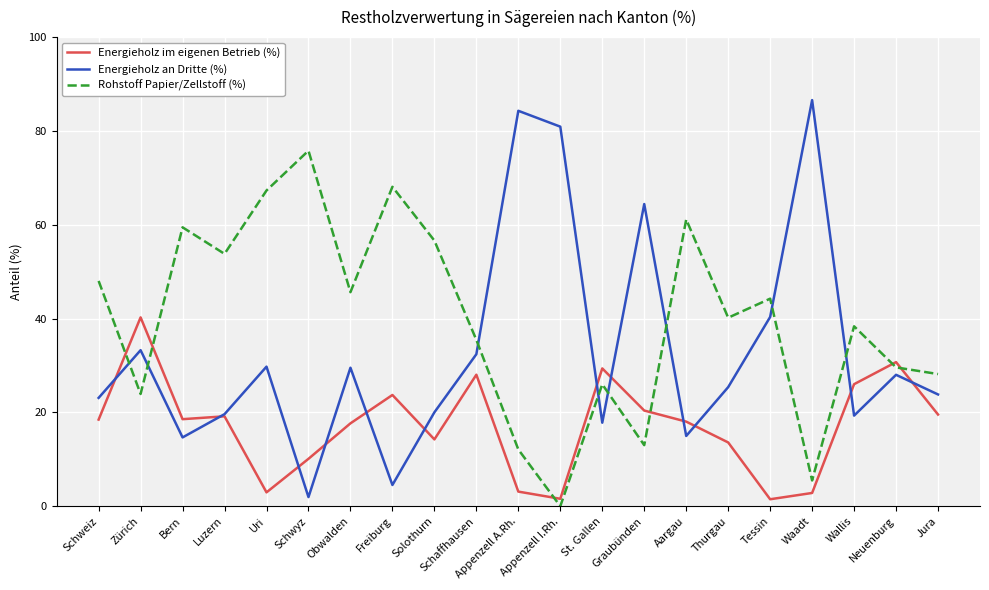

True or false: Energieholz im eigenen Betrieb (%) and Rohstoff Papier/Zellstoff (%) intersect in this chart.

True